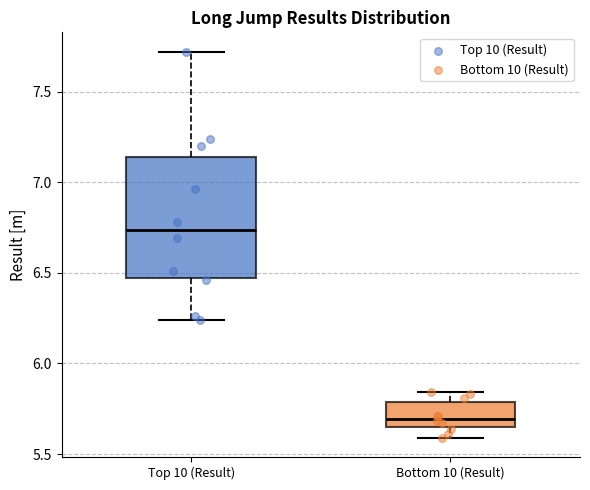

Comparing the boxes themselves (not the whiskers), which one is the tallest?

Top 10 (Result)